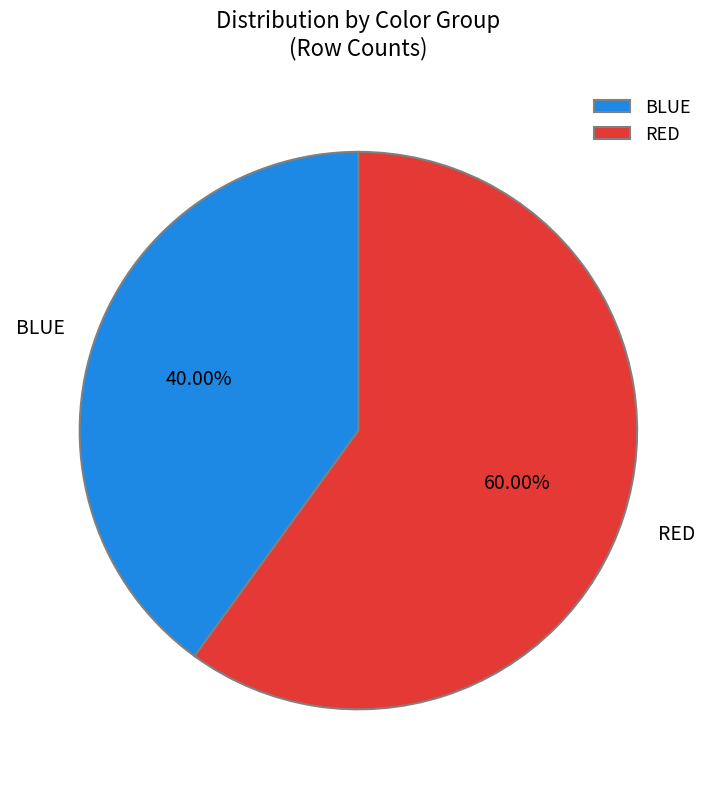

Rank the categories by value from lowest to highest.

BLUE, RED